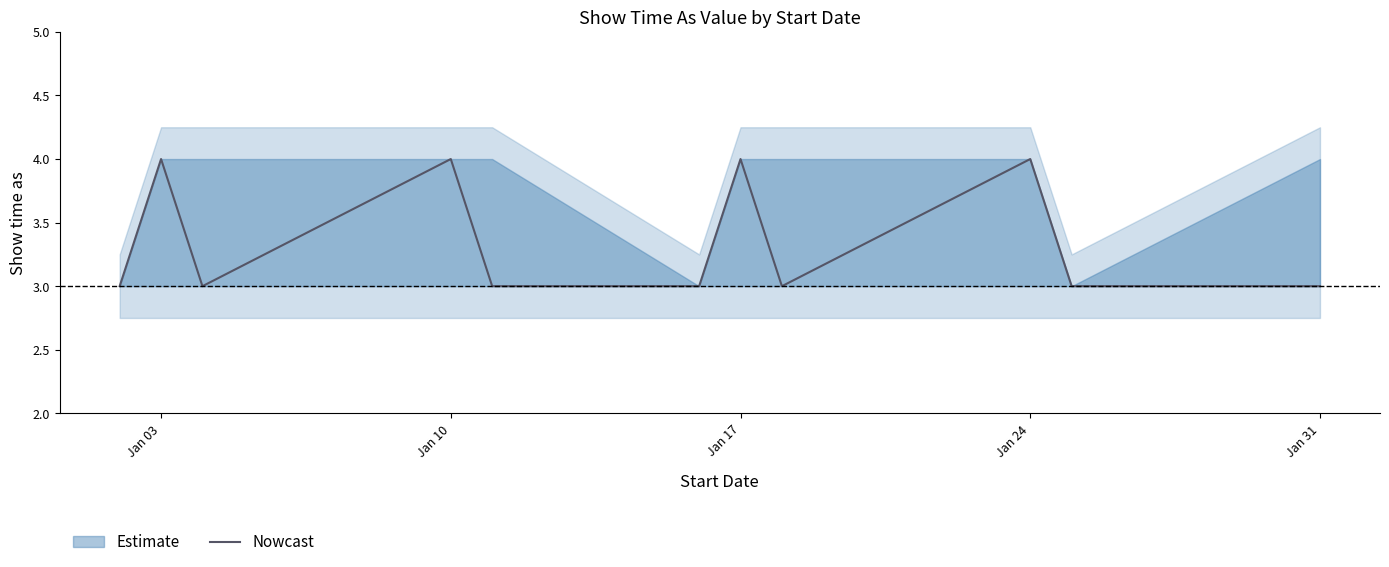

Is it true that the value at Jan 03 is 2?

False